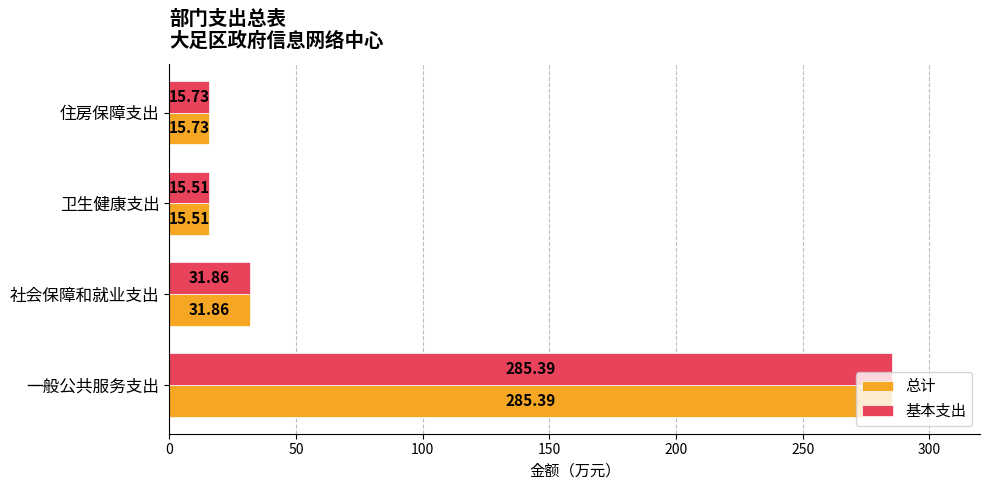

What is the difference between the 总计 values at 住房保障支出 and 社会保障和就业支出?

16.1